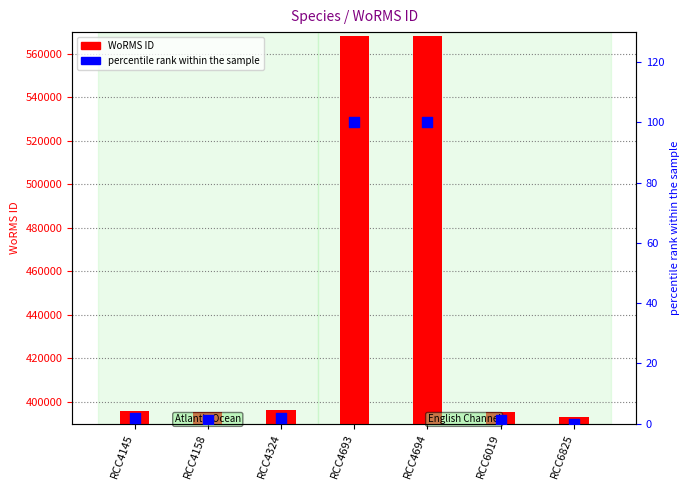

Is the value of WoRMS ID at RCC6019 greater than the value of percentile rank within the sample at RCC6019?

Yes